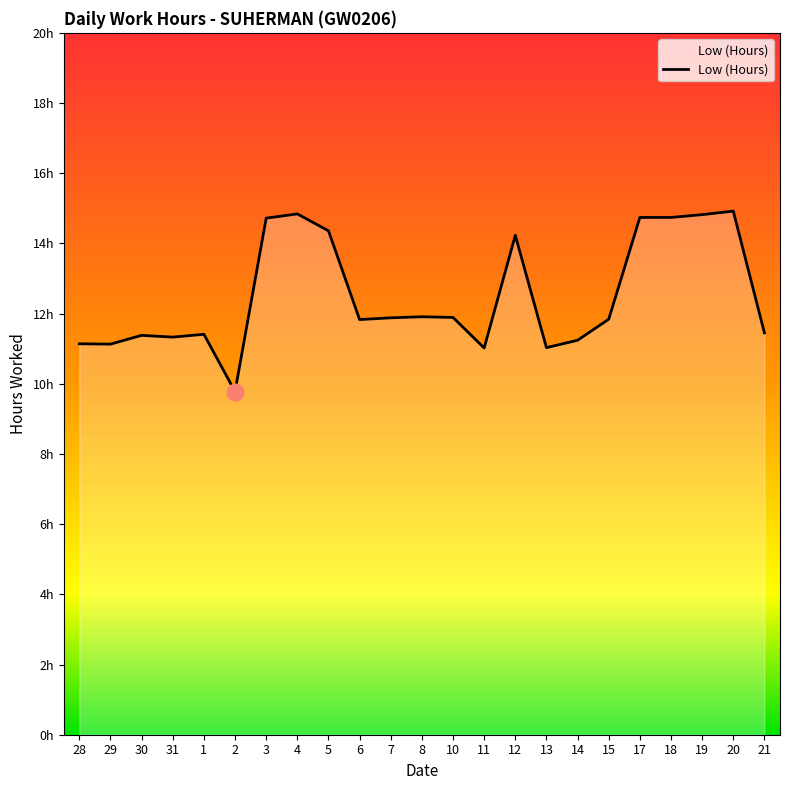

At which label is the value closest to 12?

8